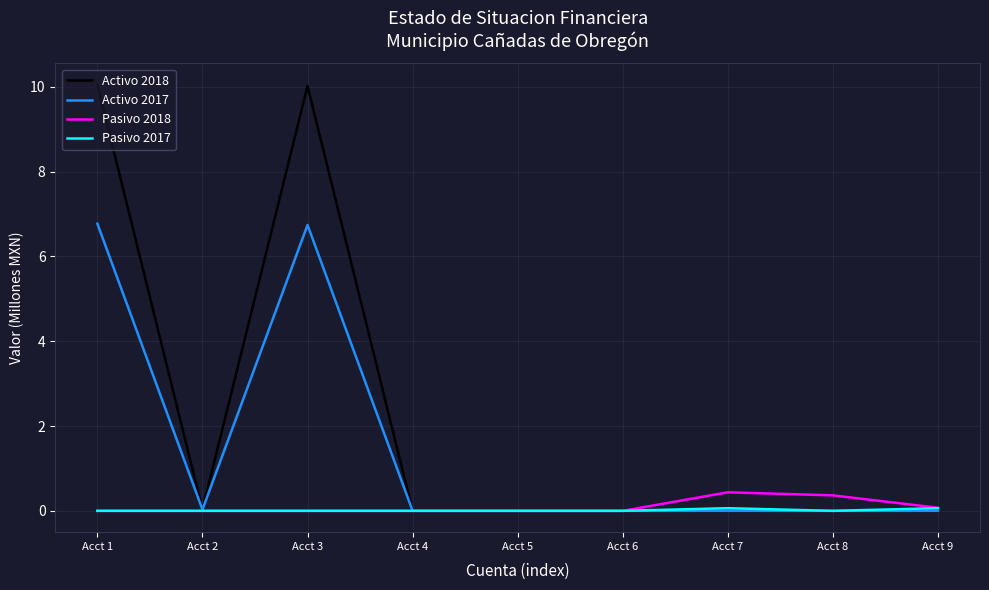

Which series has the largest range (max minus min)?

Activo 2018